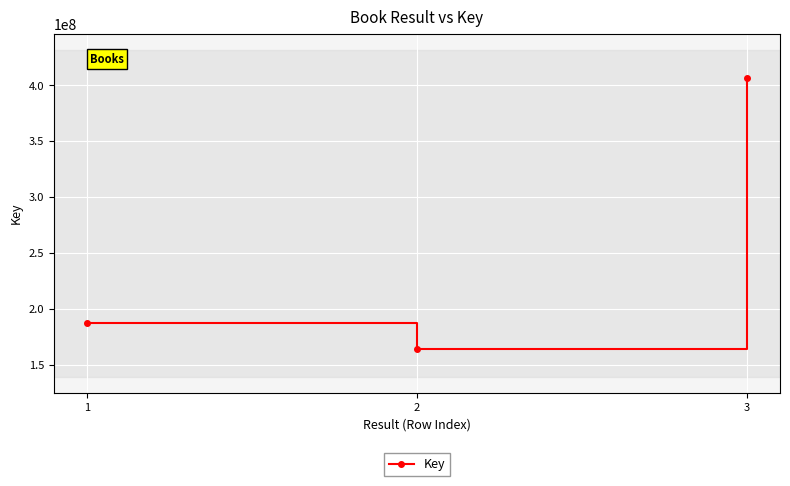

What is the greatest value displayed?

407124233